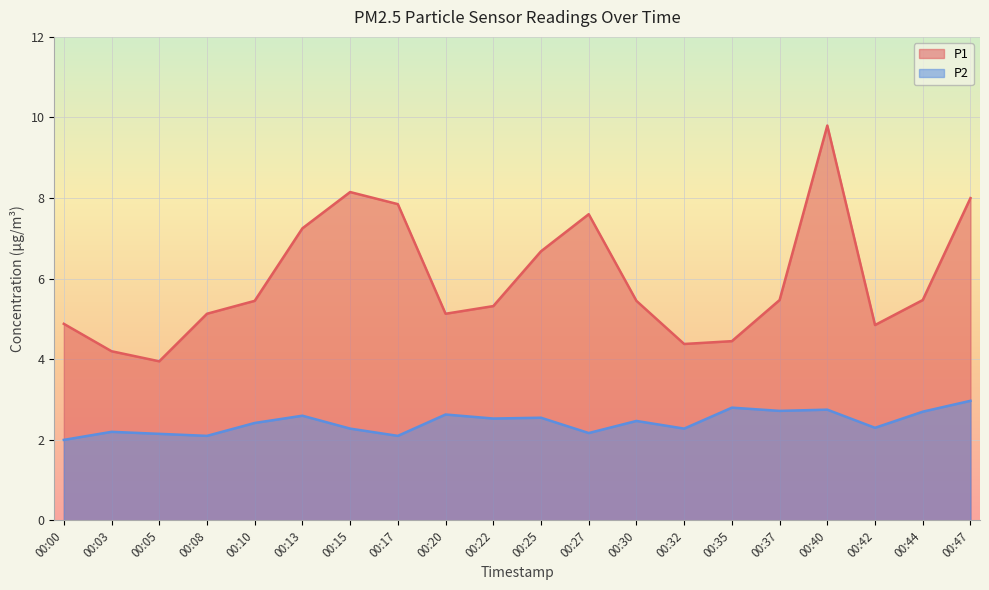

Which category has the lowest value across all series?

00:00